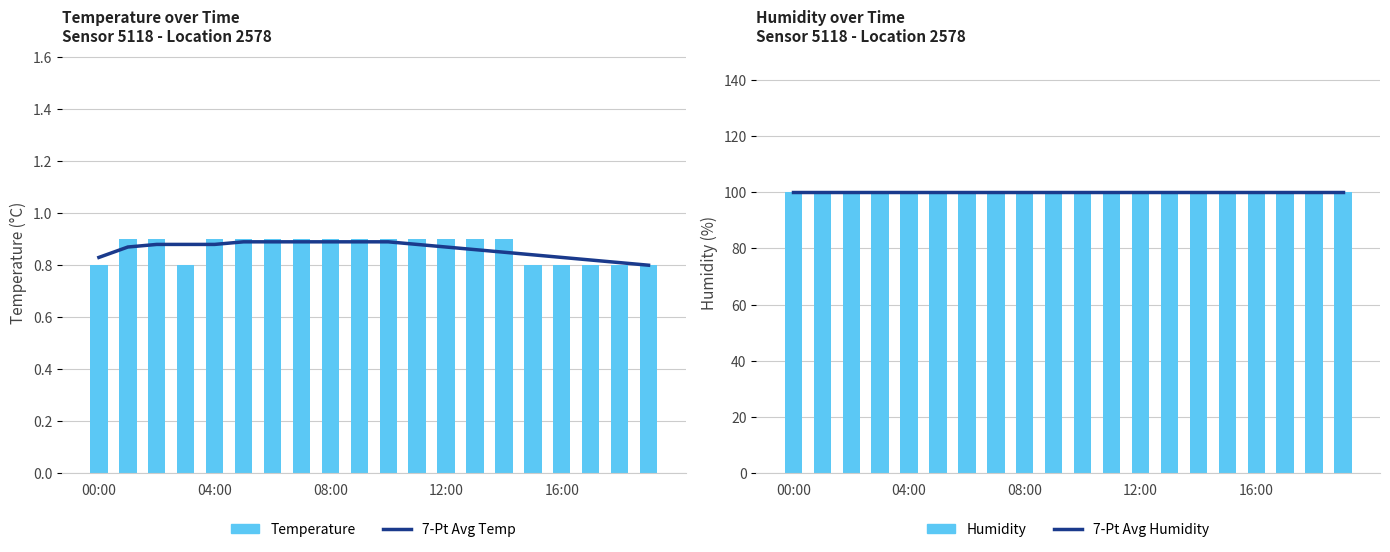

Are the bars horizontal?

No